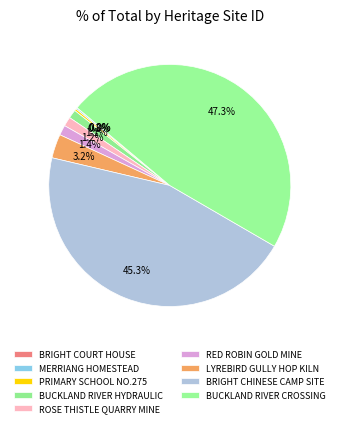

Which has a higher value, BUCKLAND RIVER CROSSING or MERRIANG HOMESTEAD?

BUCKLAND RIVER CROSSING